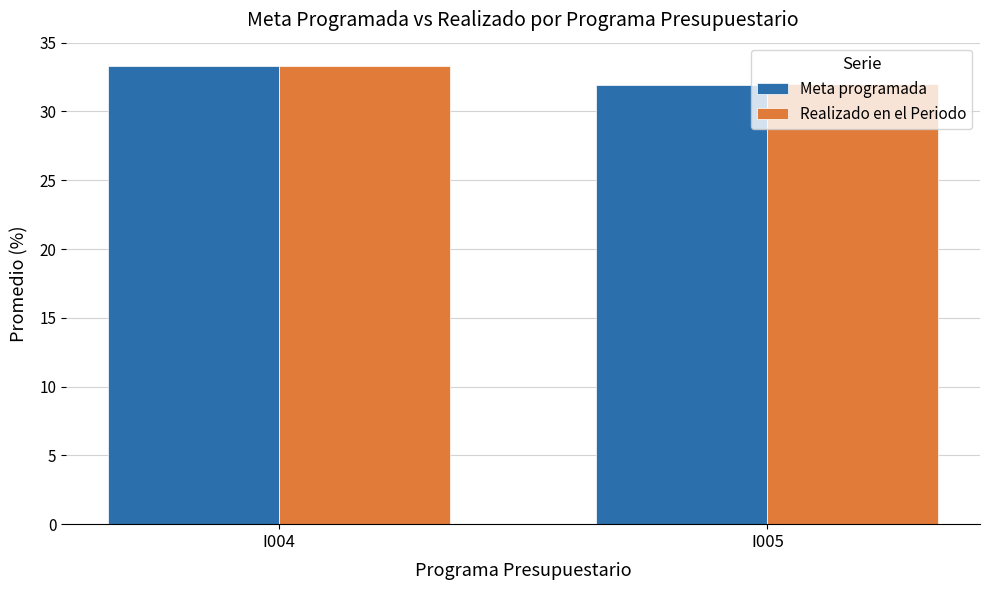

At which label is Realizado en el Periodo closest to 32?

I005